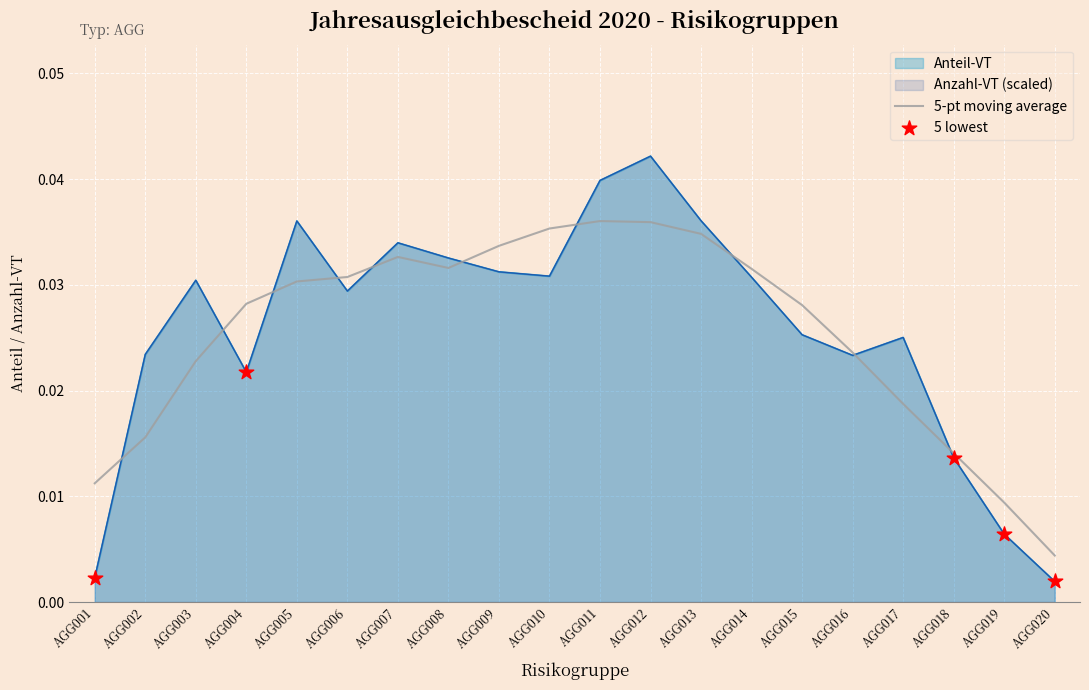

What is the total value across all series at AGG015?

0.1